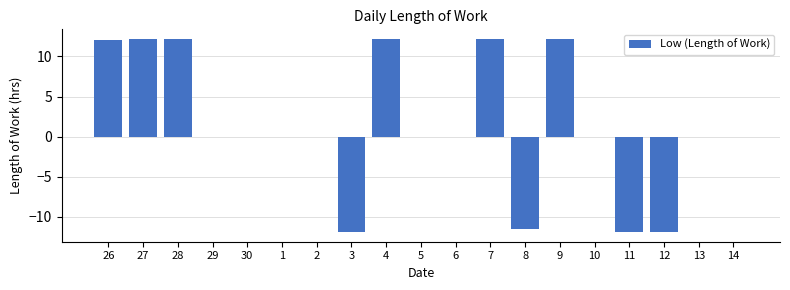

What is the sum of all values?

25.7